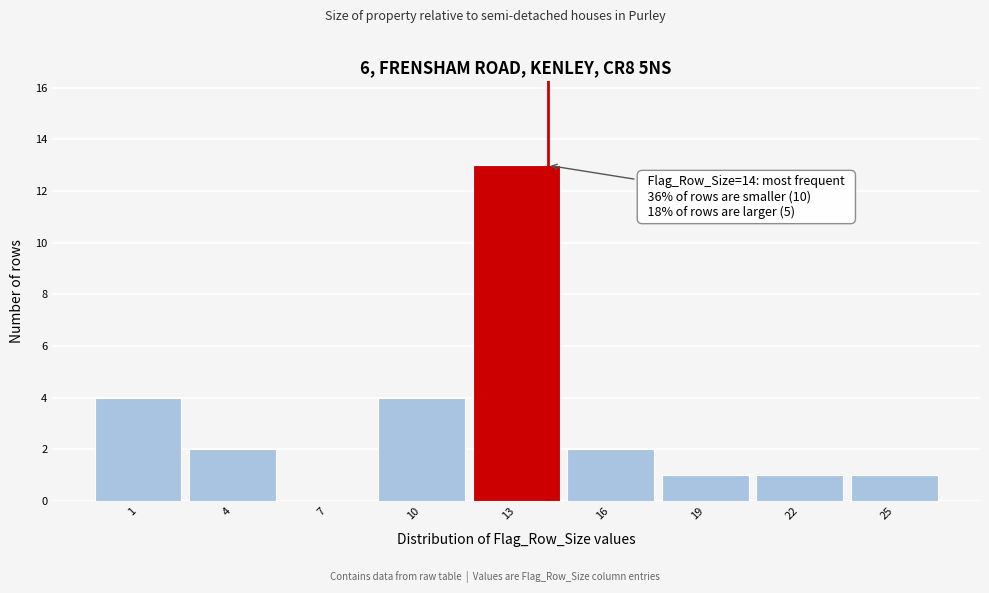

Over which range of the x-axis is the bar tallest?

11.5 to 14.5